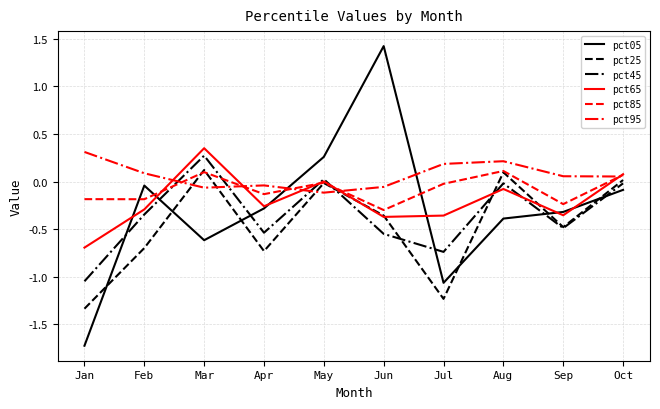

True or false: pct25 and pct05 cross at least once.

True